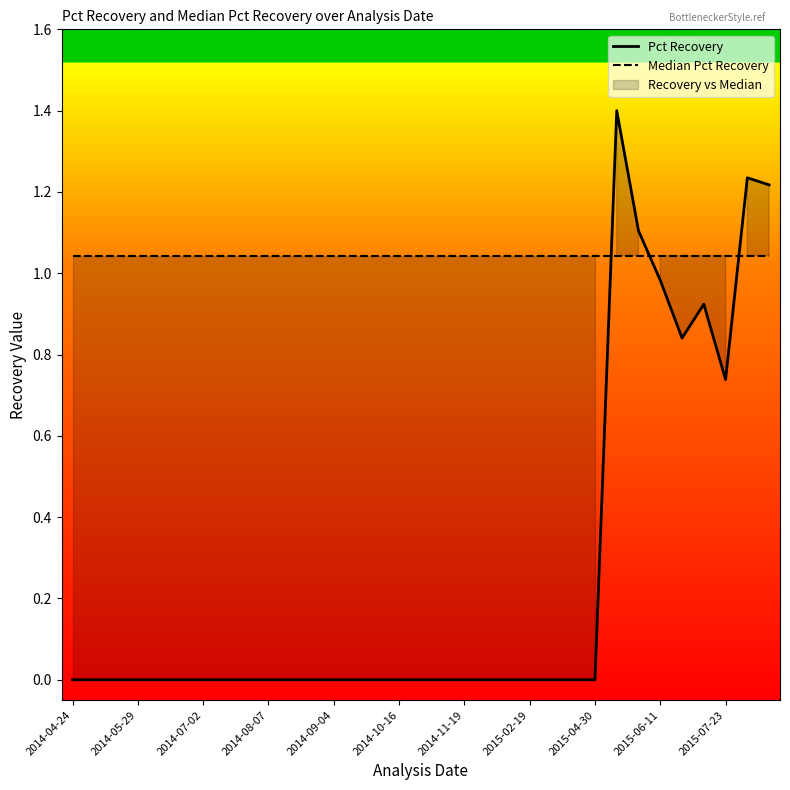

True or false: Pct Recovery has a value of -0.6 at 2014-10-16.

False